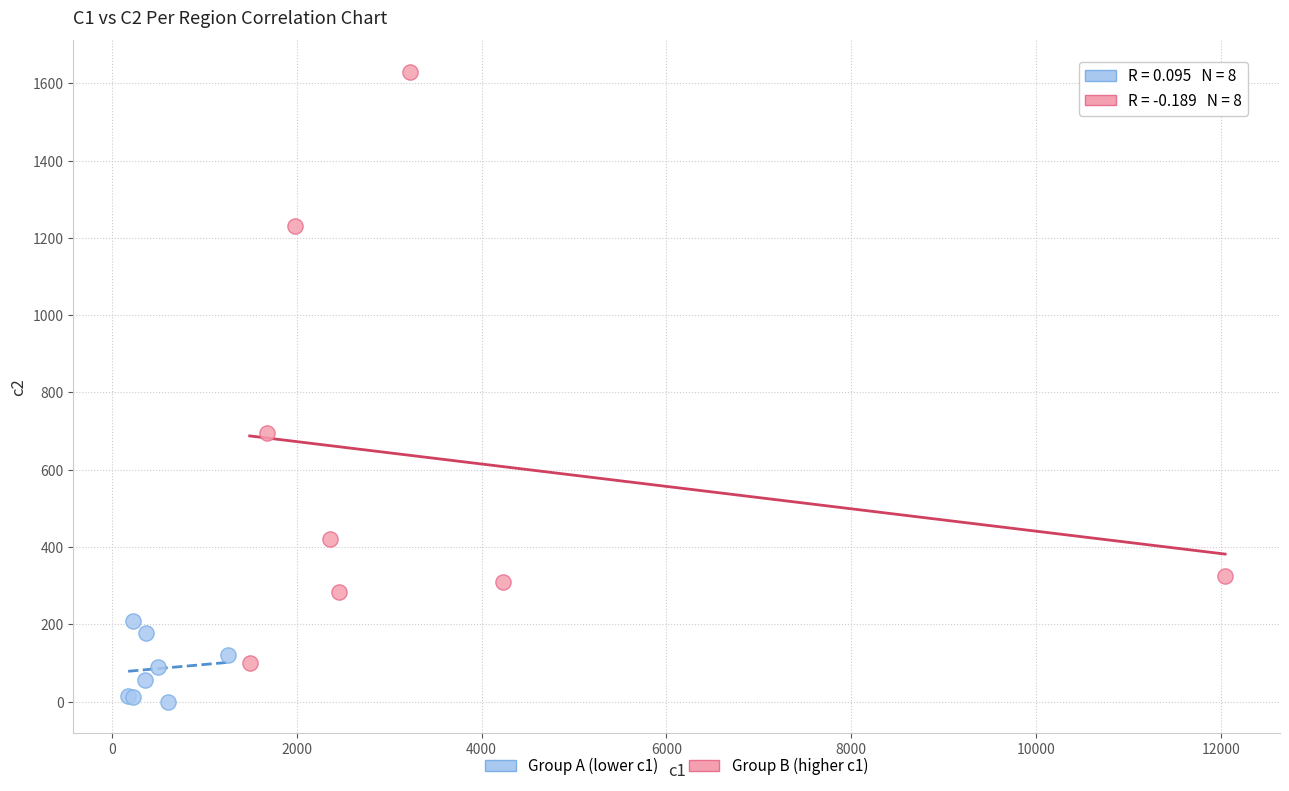

Which series reaches the minimum Y coordinate?

Group A (lower c1)